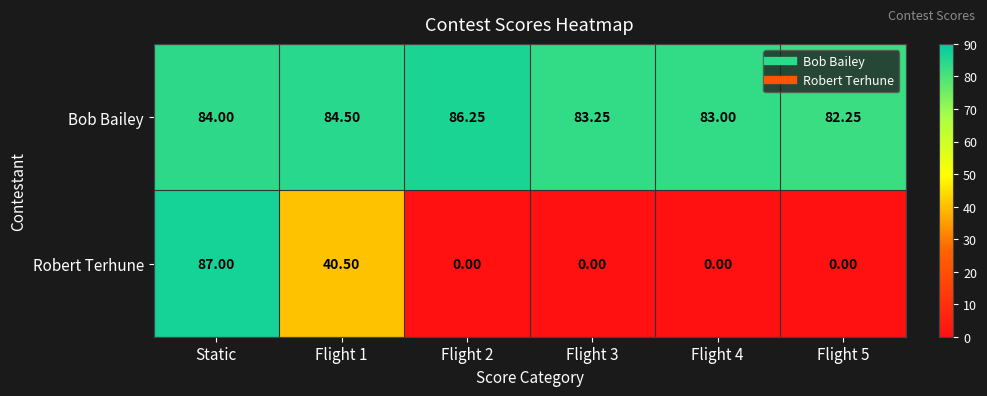

How many values in the Robert Terhune series exceed 0?

2